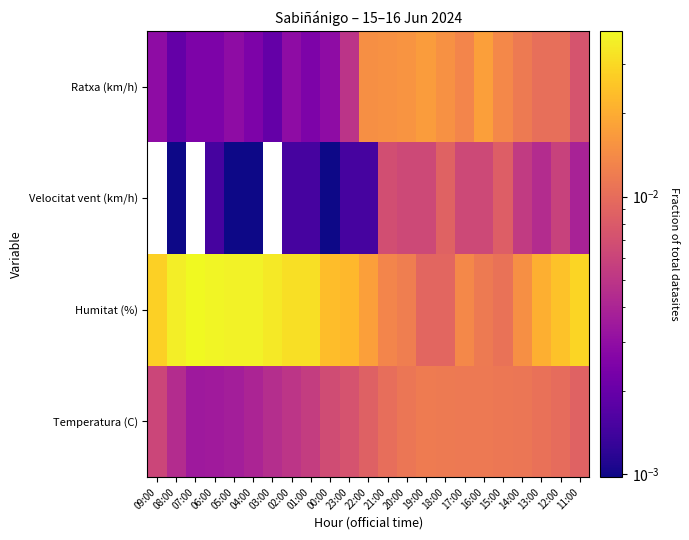

Which series has the largest range (max minus min)?

Humitat (%)